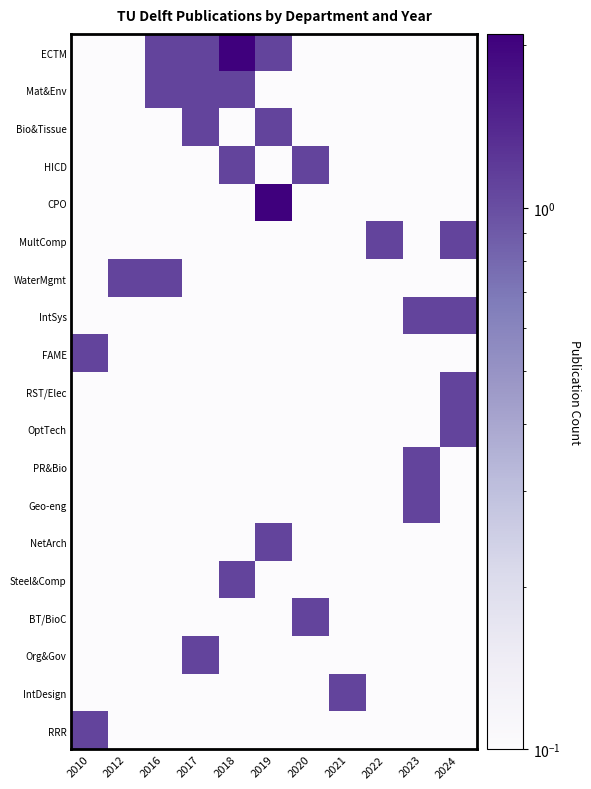

What is the total value across all series at 2016?

4.9